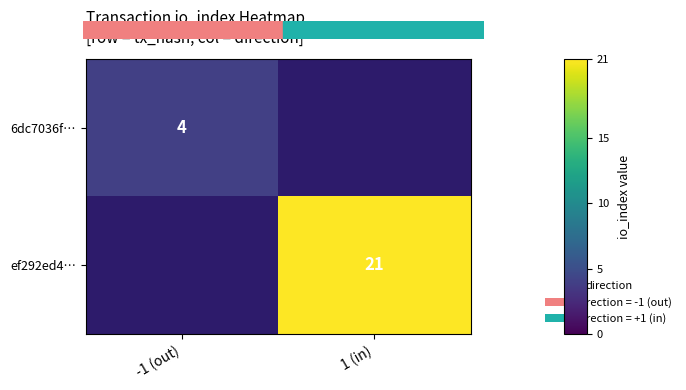

The value of 6dc7036f… at -1 (out) is 4. True or false?

True